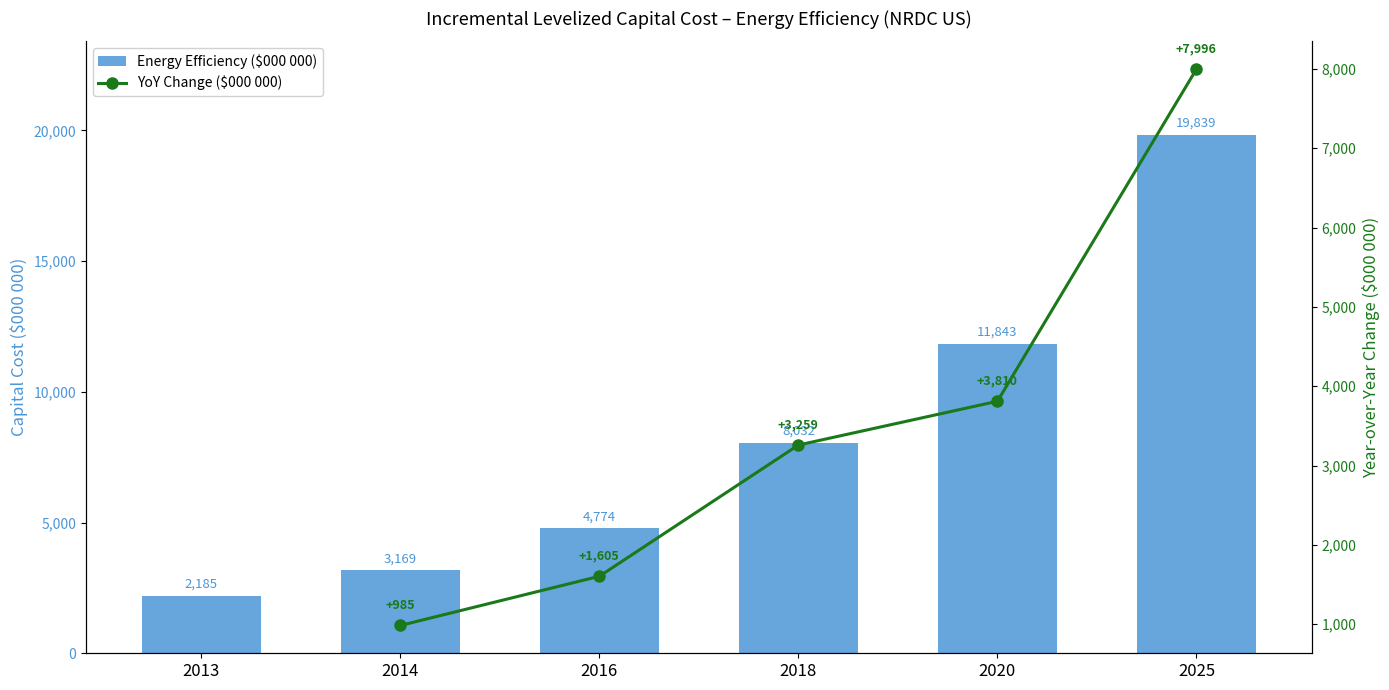

Which category has the lowest value across all series?

2013